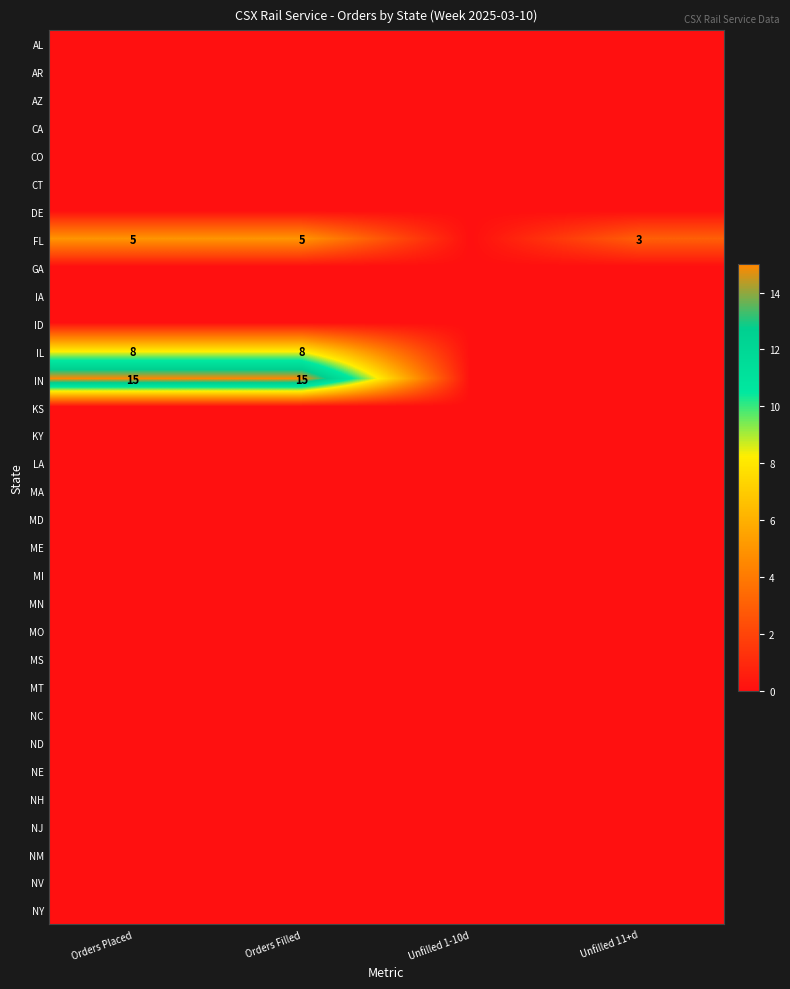

Which series changed the most between Orders Placed and Unfilled 11+d?

IN